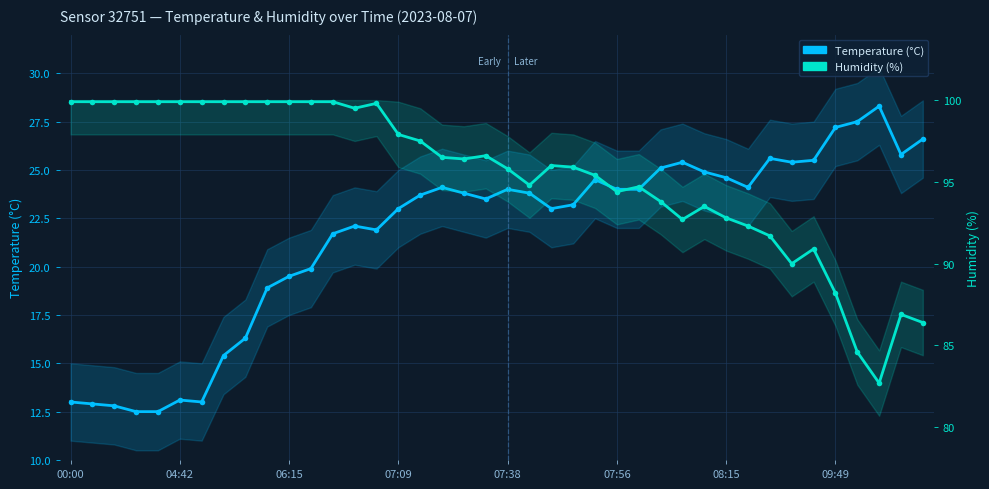

Does the chart display data point markers on the line(s)?

Yes